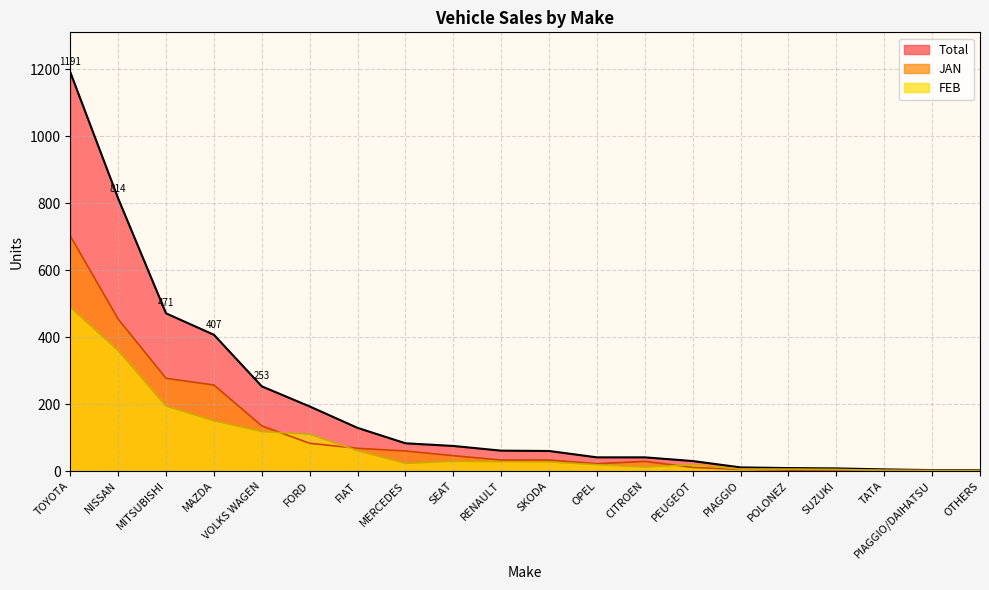

What is the difference between the second highest and minimum values in the JAN series?

453